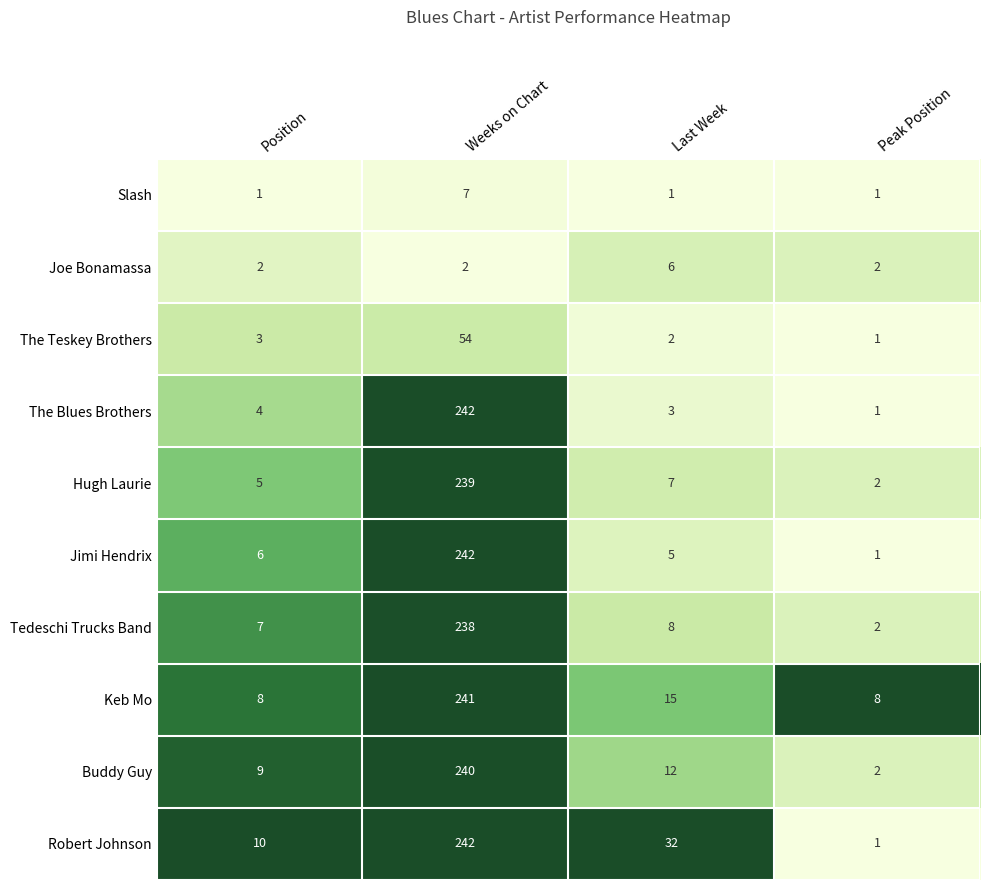

What is the difference between the highest and lowest values at Weeks on Chart?

240